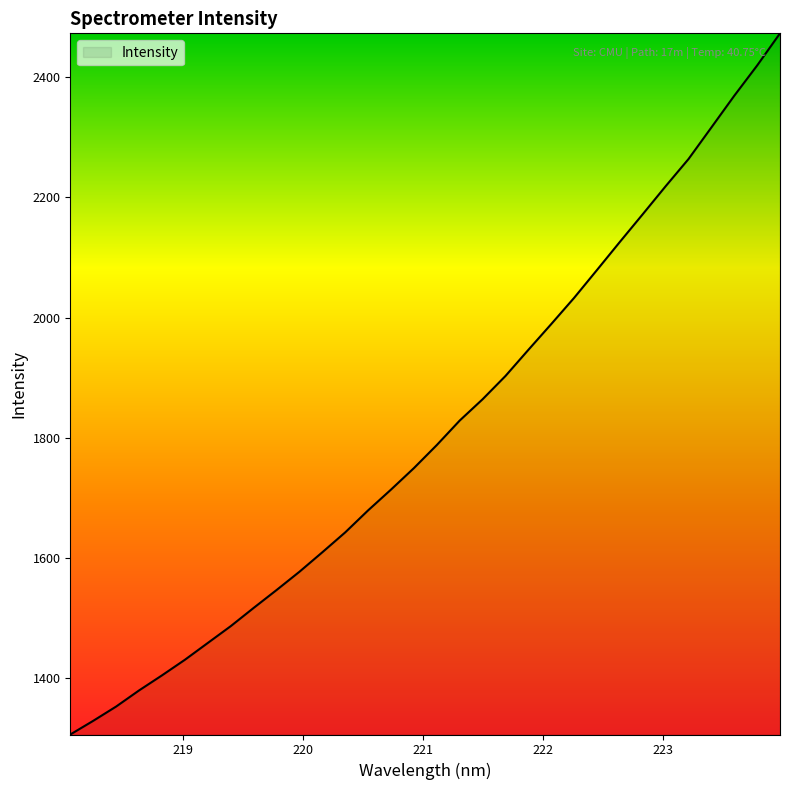

What is the difference between the second highest and minimum values?

1113.4